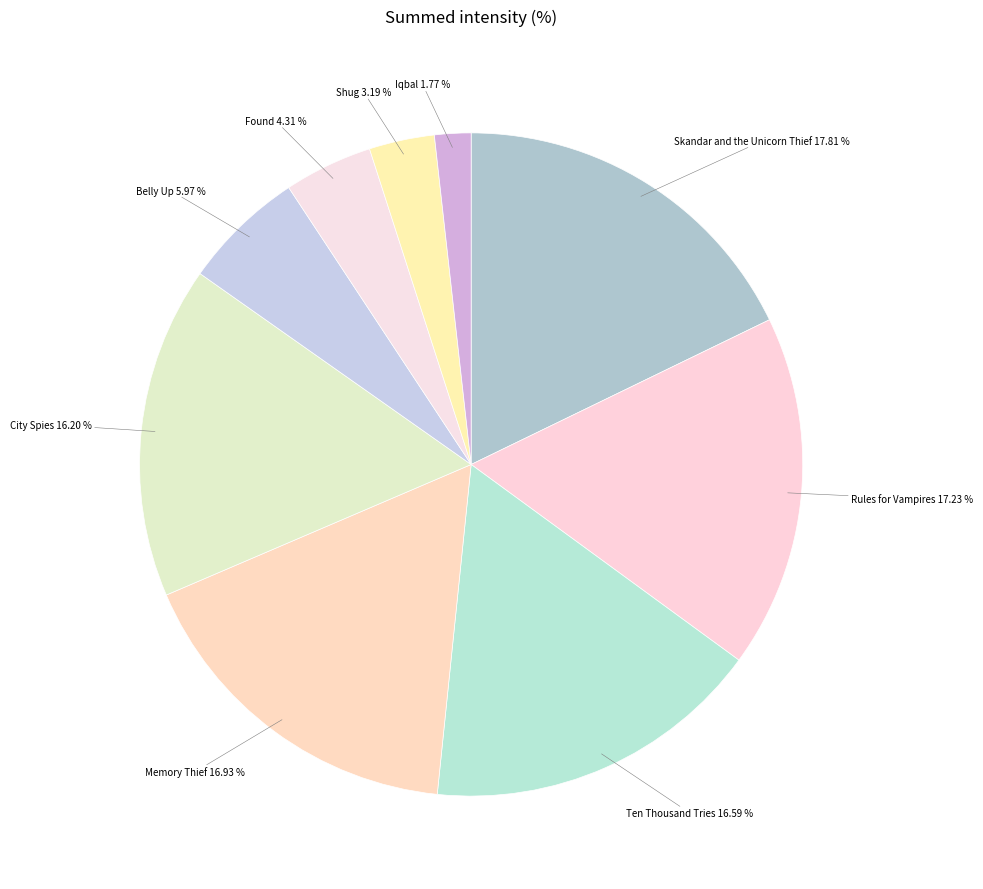

Is there a majority slice in this chart?

No